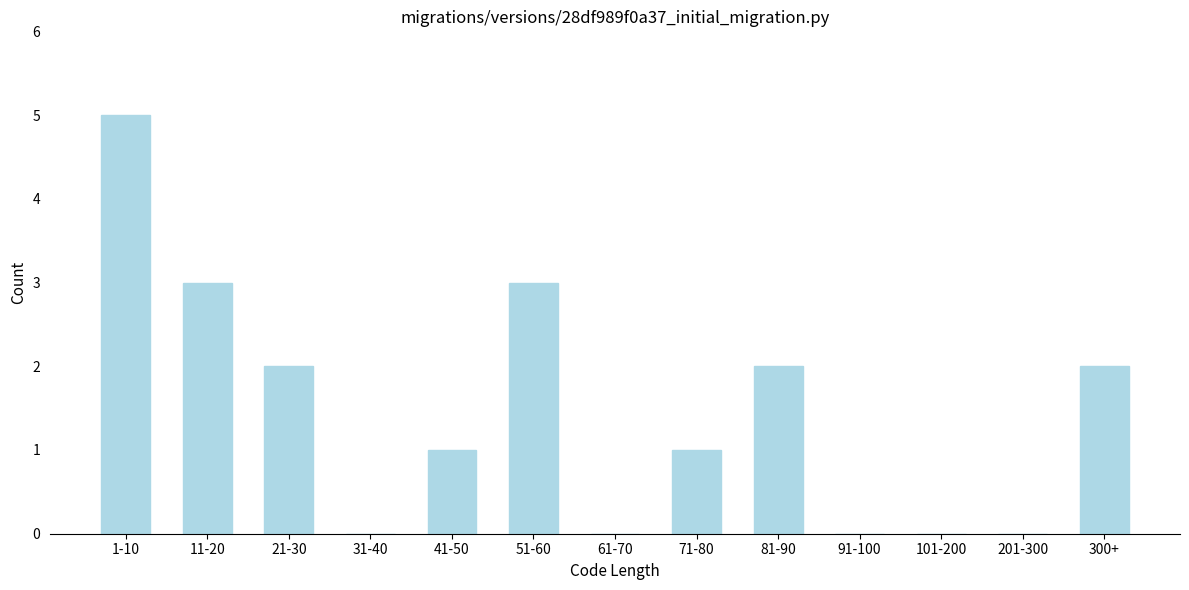

Reading left to right, transcribe all the data shown in this chart.

1-10=5	11-20=3	21-30=2	31-40=0	41-50=1	51-60=3	61-70=0	71-80=1	81-90=2	91-100=0	101-200=0	201-300=0	300+=2